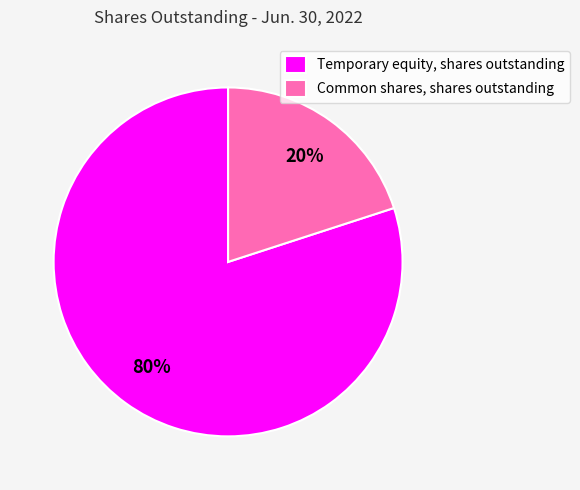

What is the largest slice in the pie chart?

Temporary equity, shares outstanding